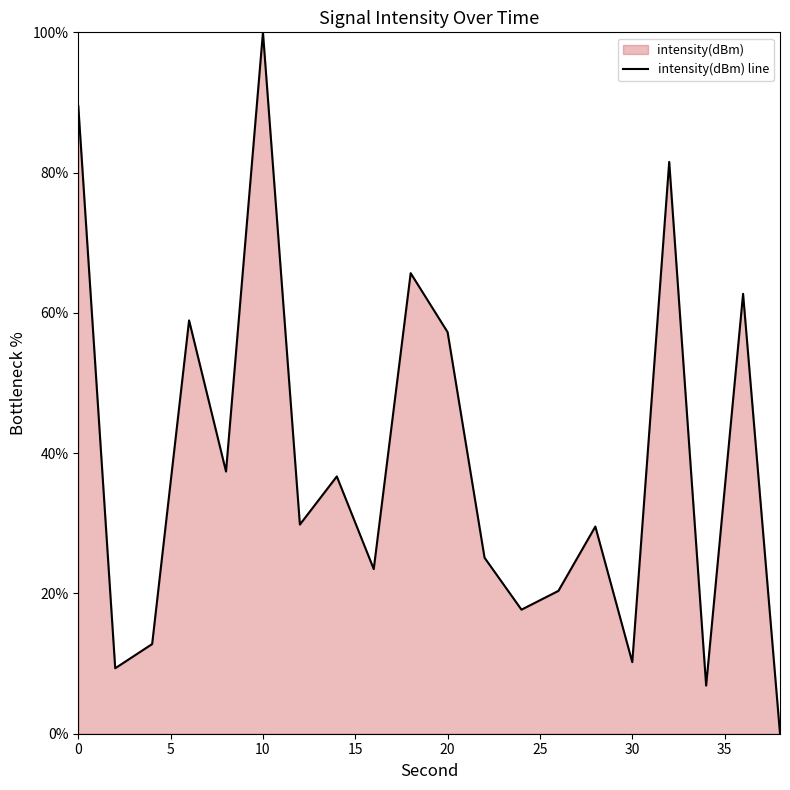

The value at 0 is 89.5. True or false?

True